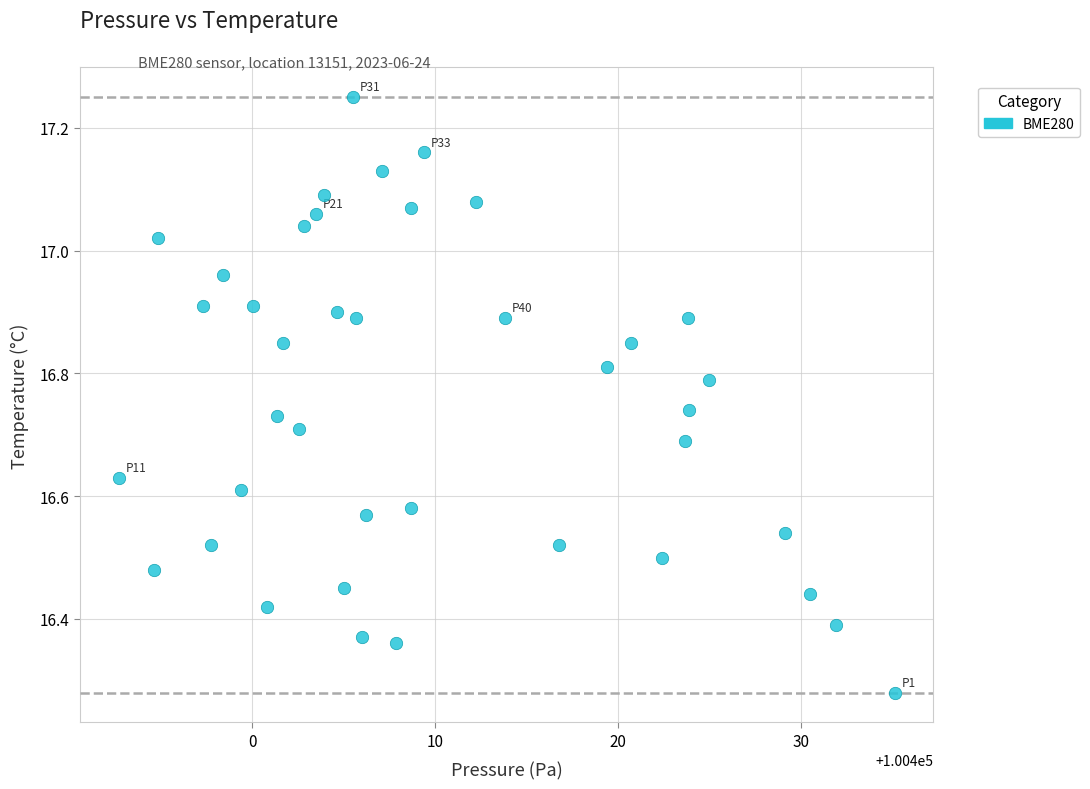

What is the range of X values (max minus min)?

42.4